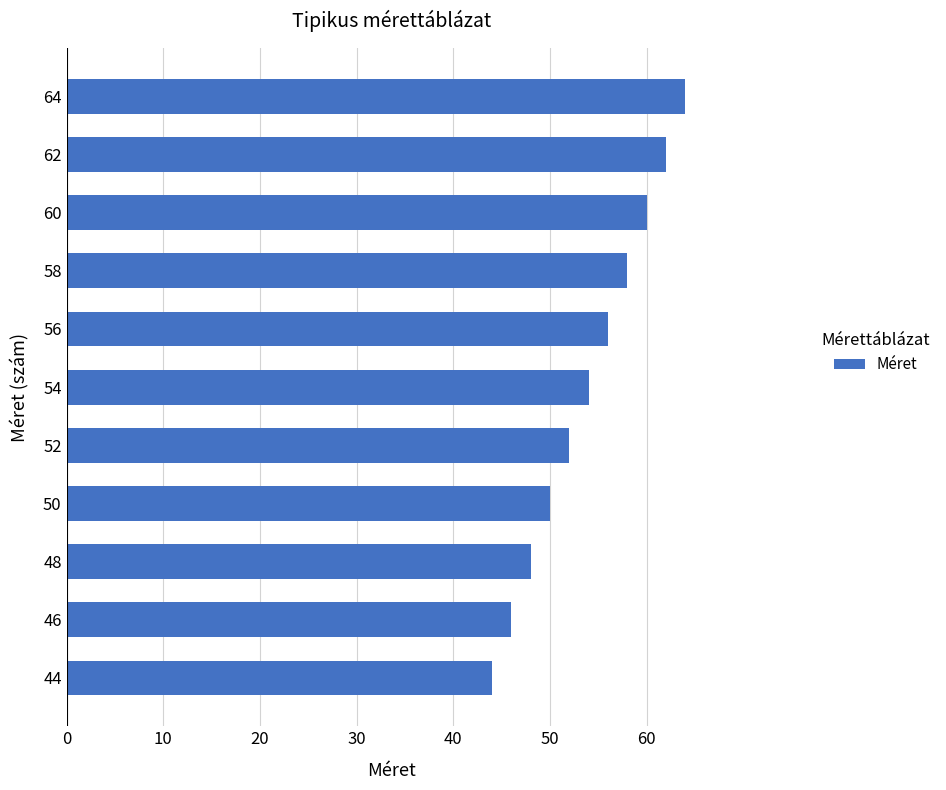

How many series are shown in this chart?

1